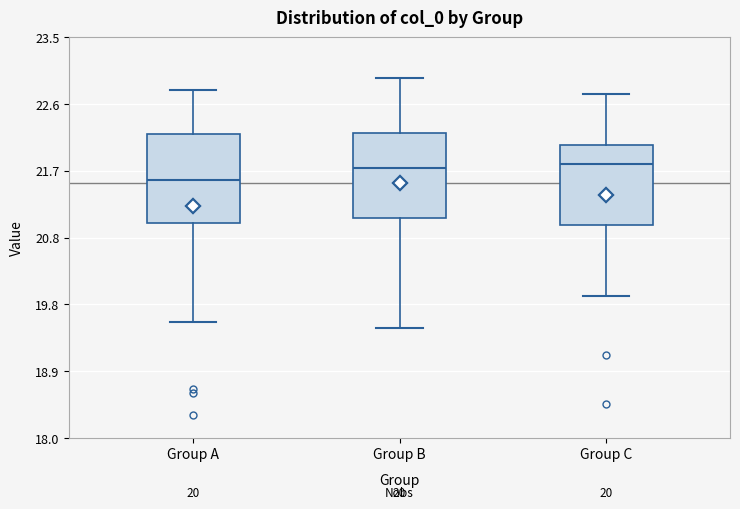

Which box's median line is the lowest?

Group A